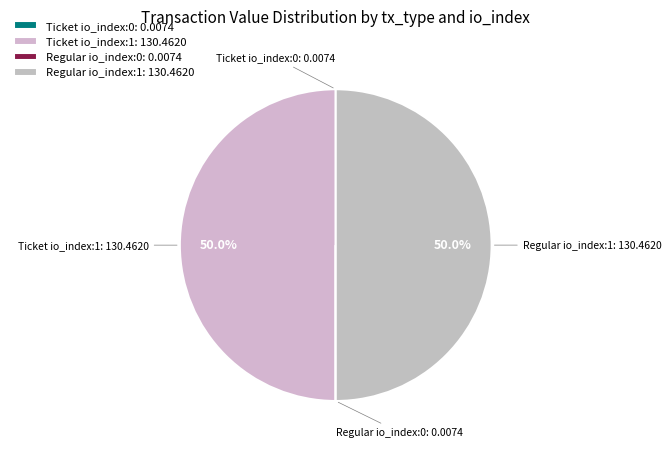

Do Ticket io_index:1: 130.4620 and Regular io_index:1: 130.4620 together represent more than half of the pie?

Yes